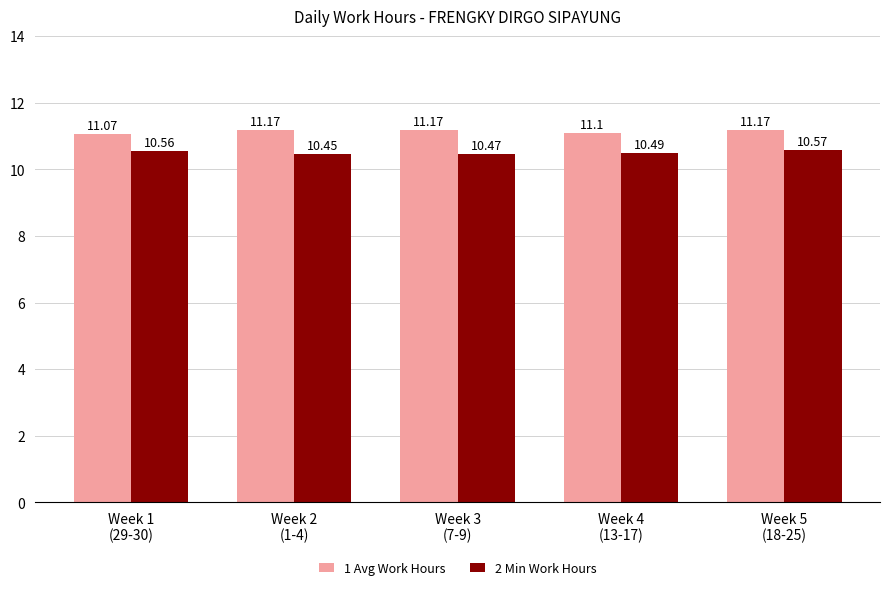

At Week 3
(7-9), list the series in order from largest to smallest.

1 Avg Work Hours, 2 Min Work Hours